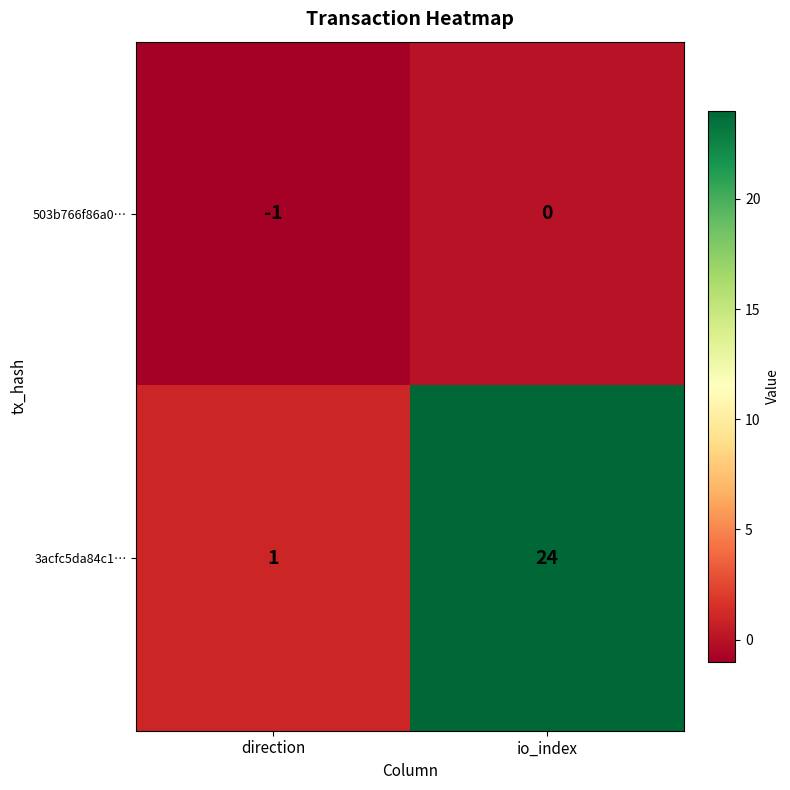

Which category has the highest value across all series?

io_index